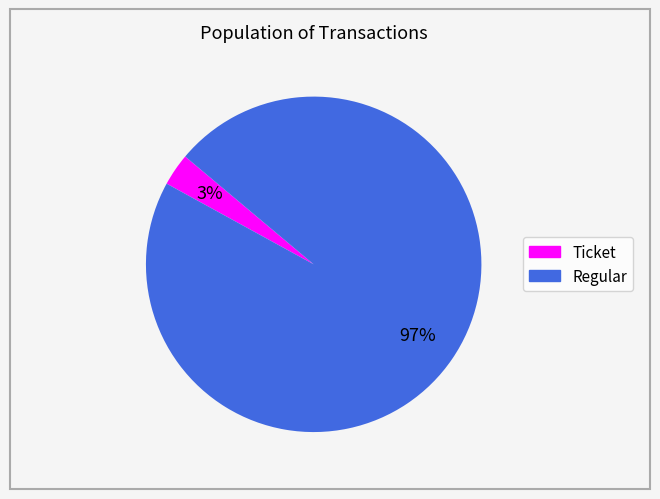

Does Regular account for over 50% of the chart?

Yes